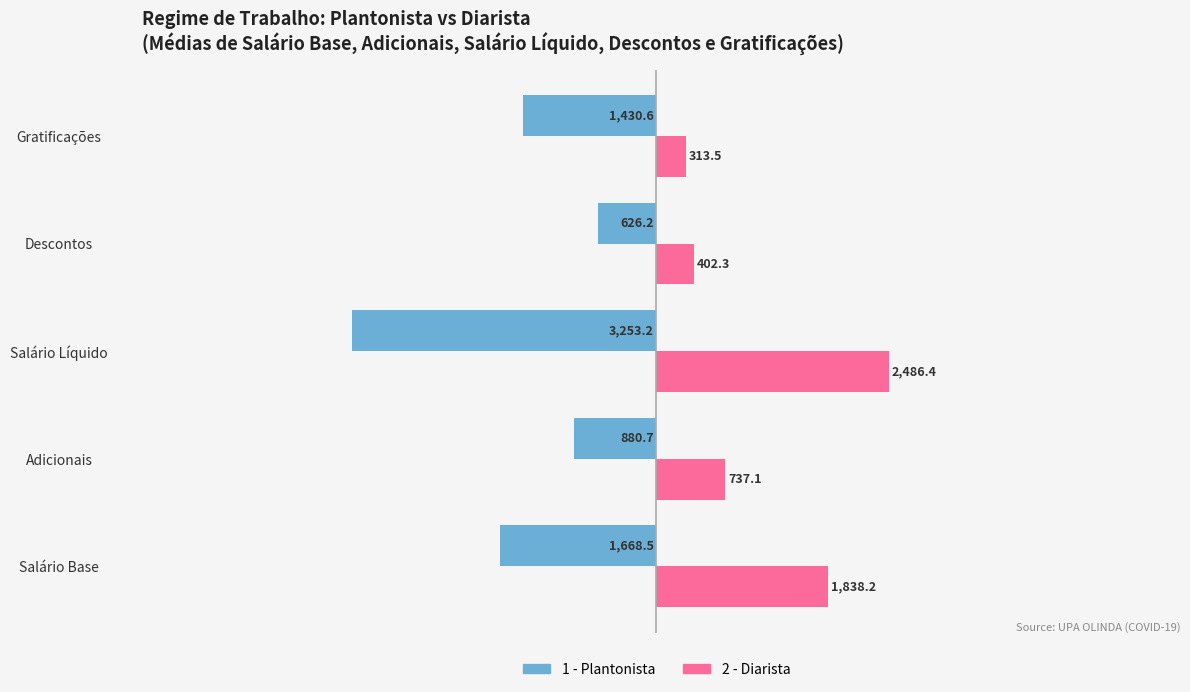

Which series has the widest spread of values?

1 - Plantonista